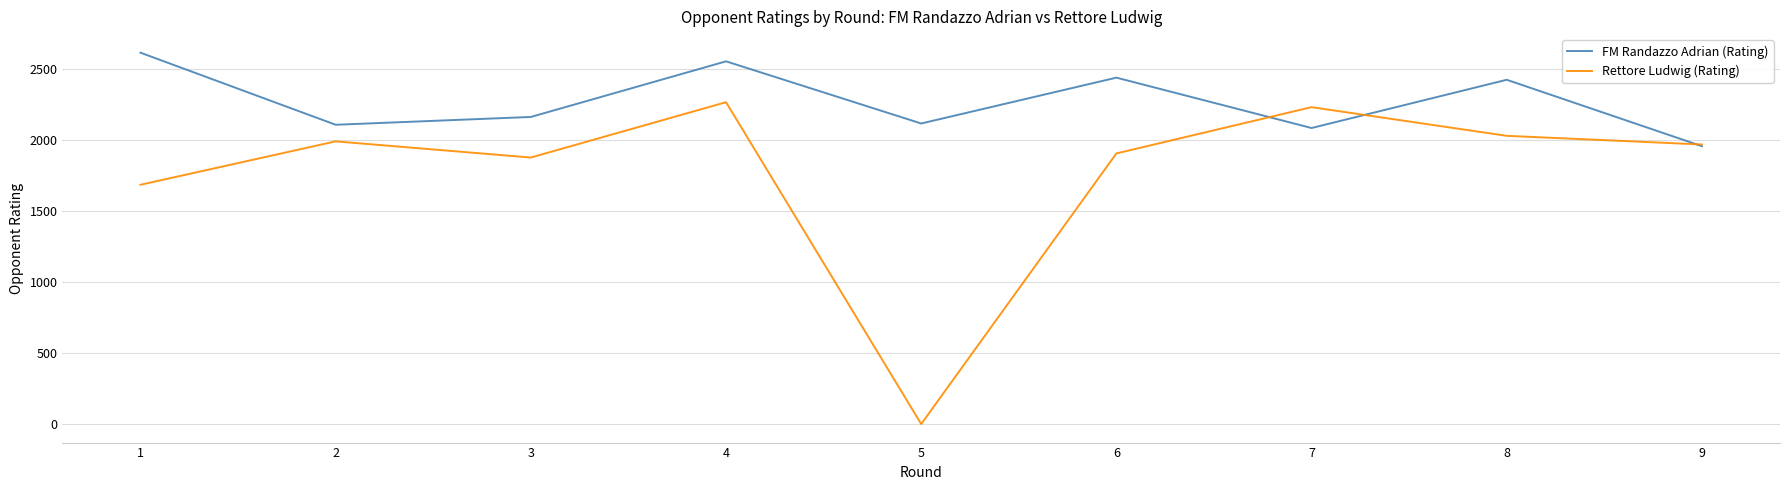

Which series has the largest total across all categories?

FM Randazzo Adrian (Rating)